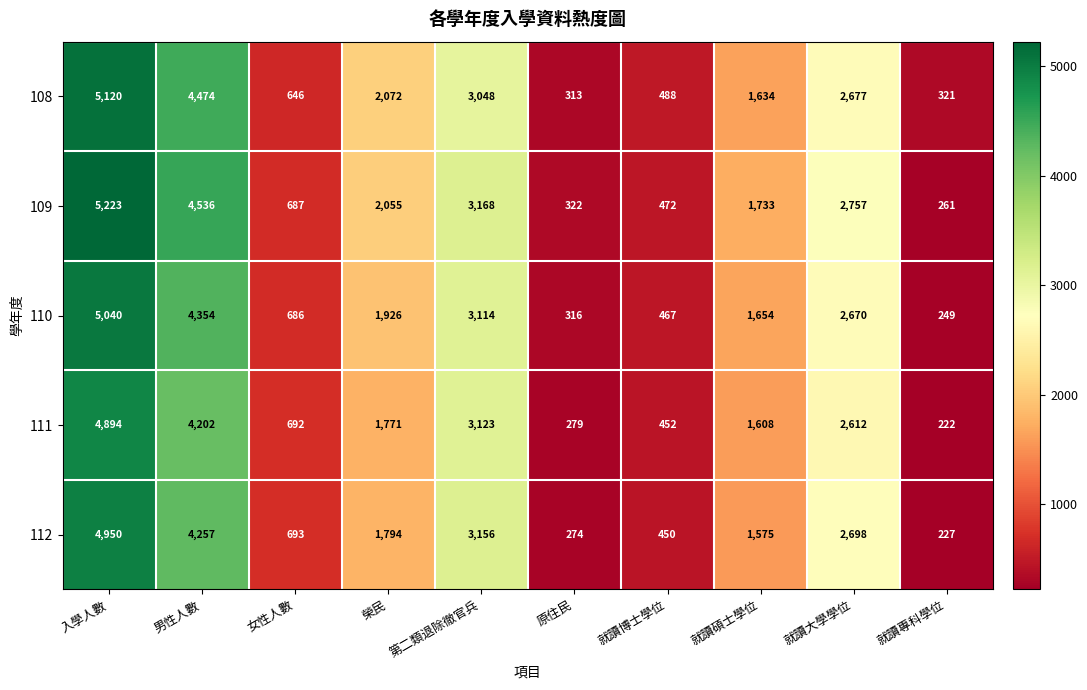

Rank the series by their average value, from highest to lowest.

109, 108, 110, 112, 111